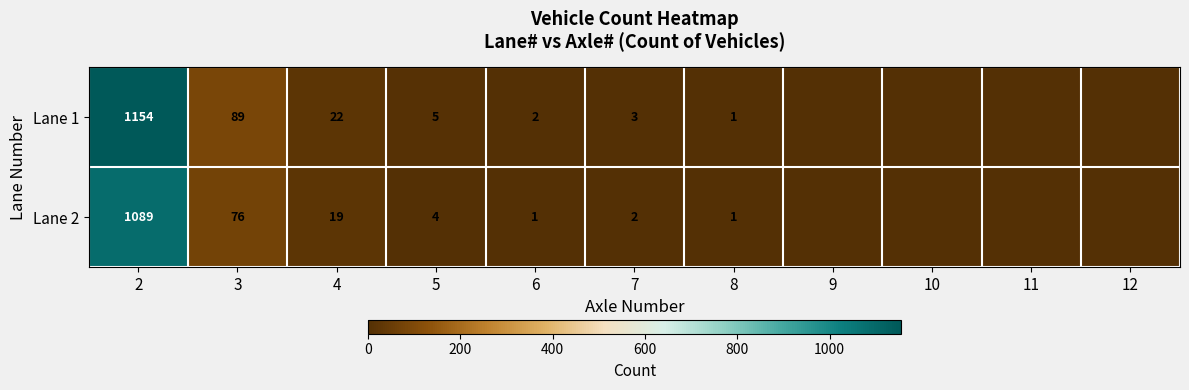

Is the value of Lane 2 at 2 greater than the value of Lane 1 at 7?

Yes